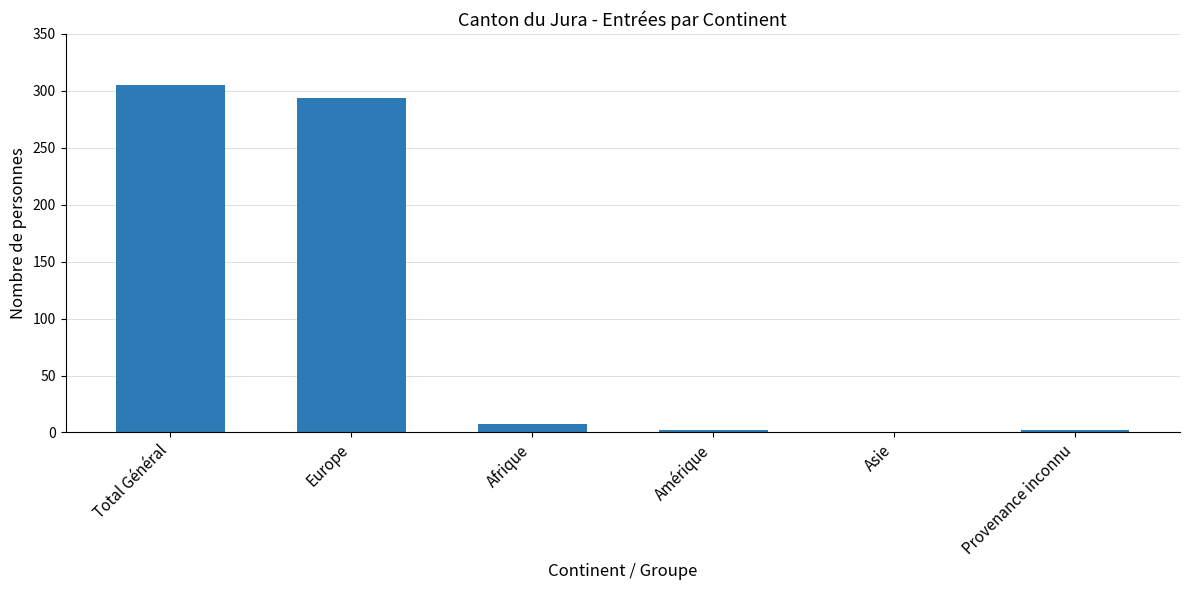

Where does the data first go above 7?

Total Général